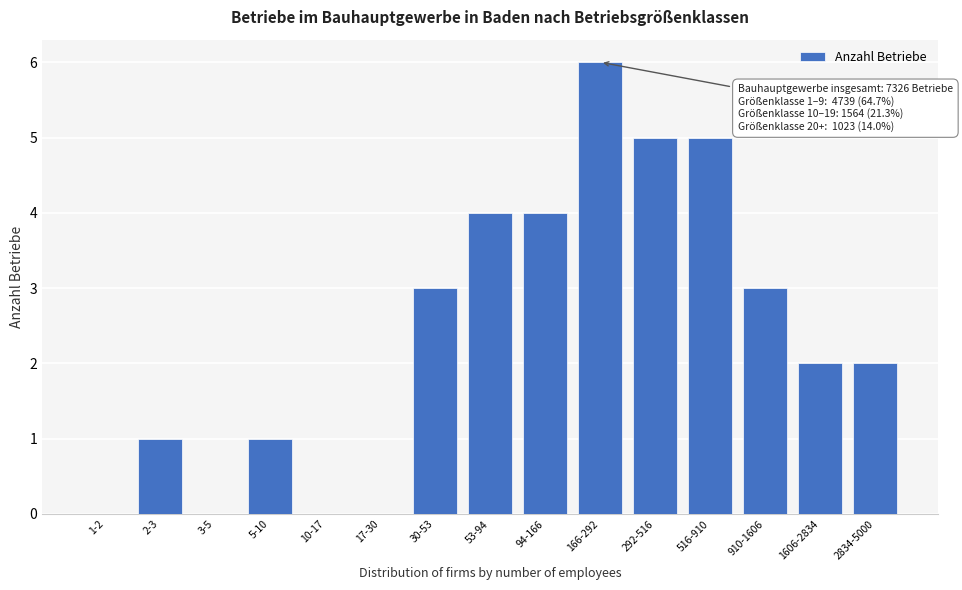

Reading left to right, transcribe all the data shown in this chart.

1-2=0	2-3=1	3-5=0	5-10=1	10-17=0	17-30=0	30-53=3	53-94=4	94-166=4	166-292=6	292-516=5	516-910=5	910-1606=3	1606-2834=2	2834-5000=2